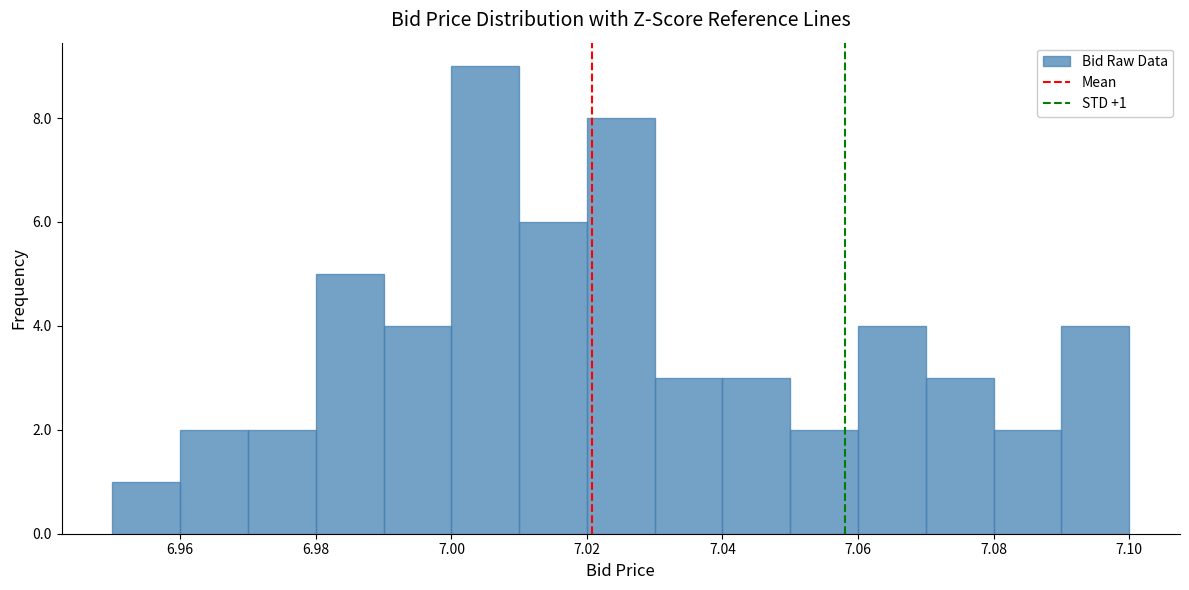

Over which range of the x-axis is the bar tallest?

7.00 to 7.01